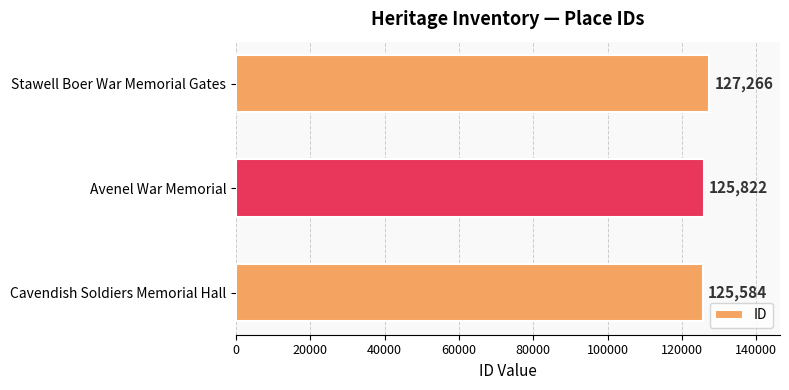

What is the maximum value shown in the chart?

127266